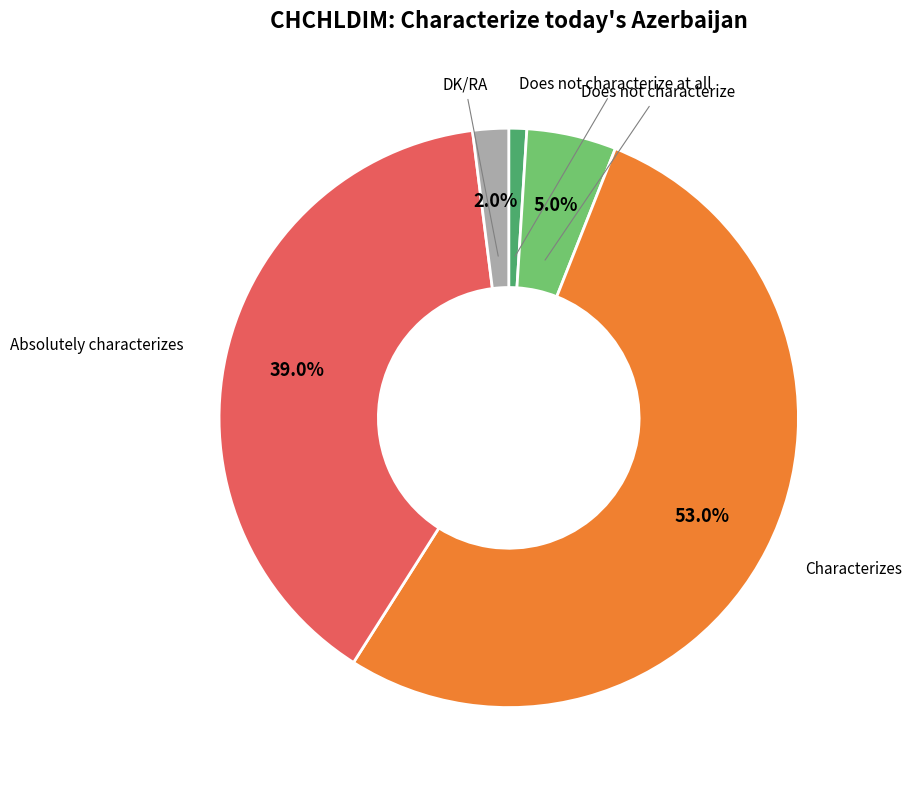

Which category has the smallest portion of the pie?

Does not characterize at all